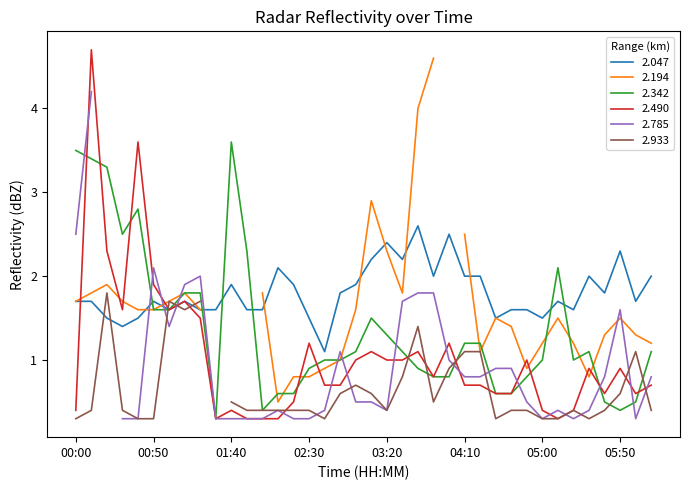

List the labels in order of 2.047 value, largest first.

03:40, 04:00, 03:20, 05:50, 03:10, 03:30, 02:10, 03:50, 04:10, 04:20, 05:30, 06:10, 01:40, 02:20, 03:00, 02:50, 05:40, 00:00, 00:10, 00:50, 01:10, 05:10, 06:00, 01:00, 01:20, 01:30, 01:50, 02:00, 04:40, 04:50, 05:20, 00:20, 00:40, 02:30, 04:30, 05:00, 00:30, 02:40